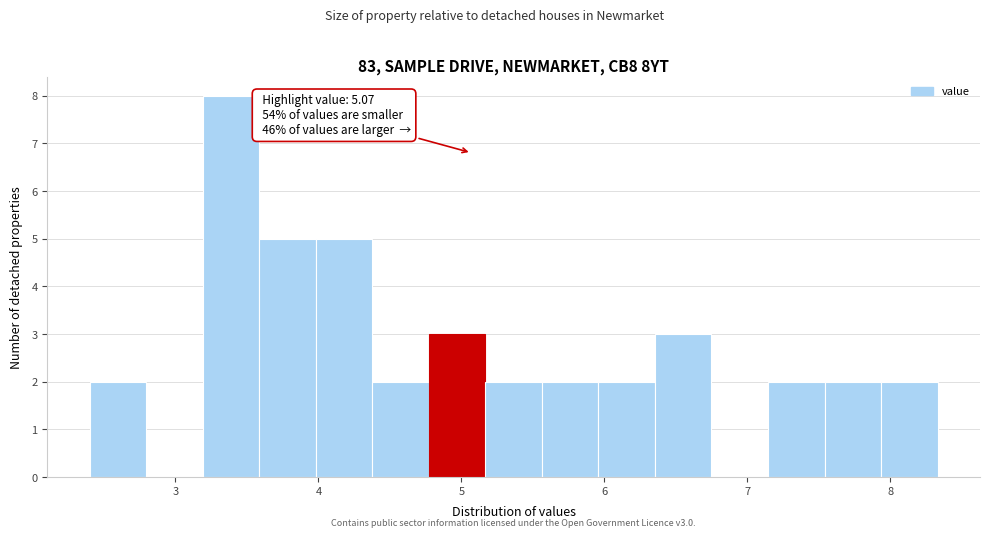

Around what value on the x-axis is the tallest bar? Give the approximate position of its centre, as read against the axis.

3.4